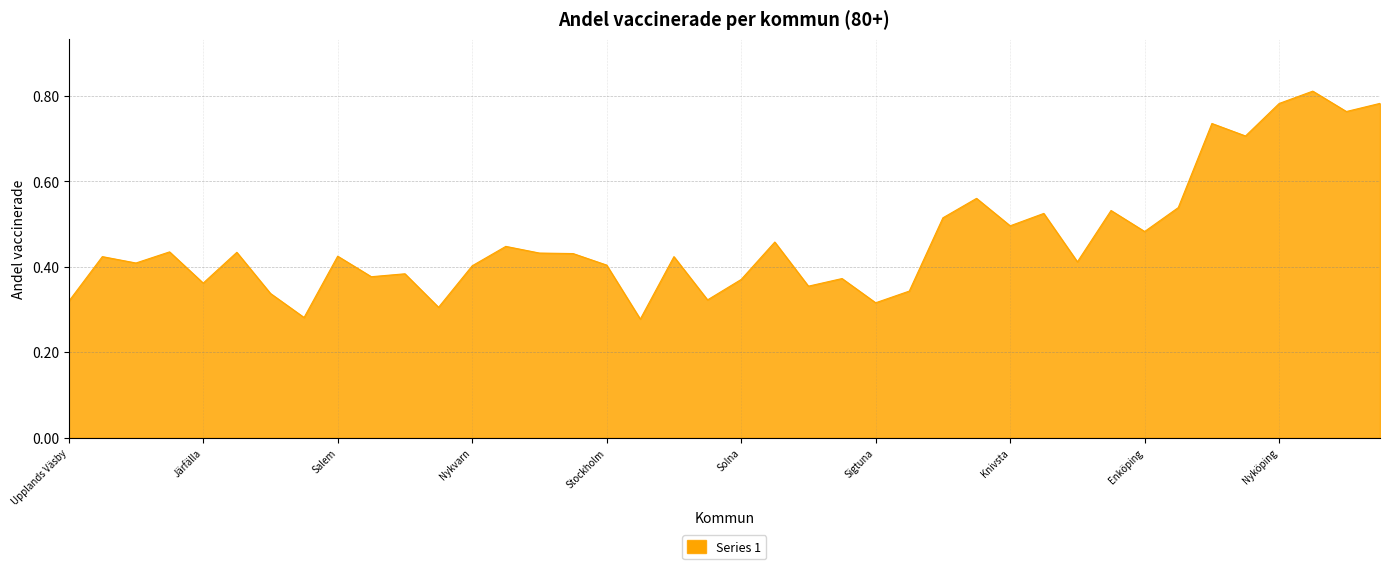

What is the sum of all values?

18.5